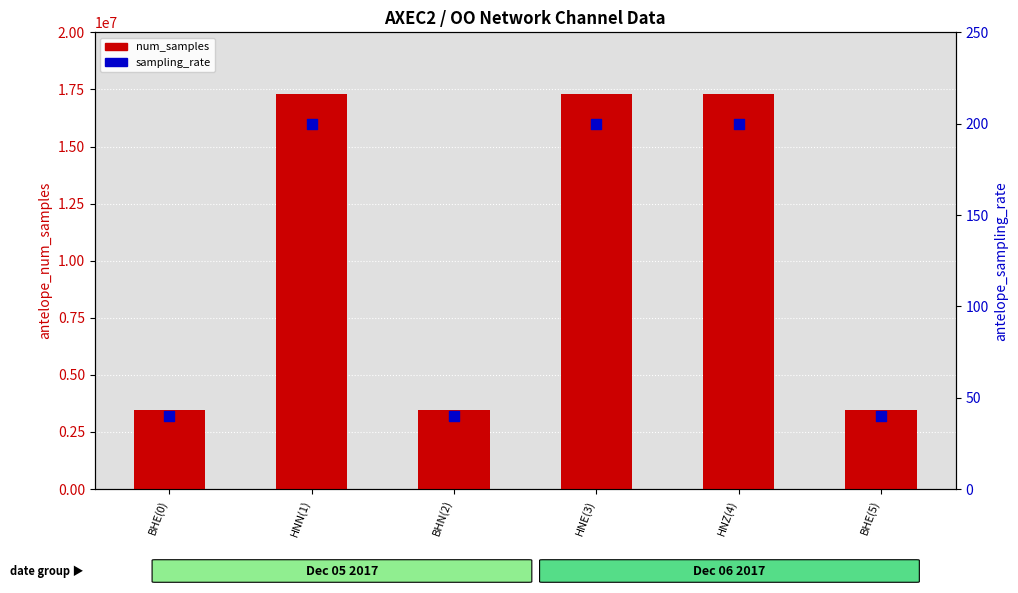

Which series has the largest total across all categories?

num_samples